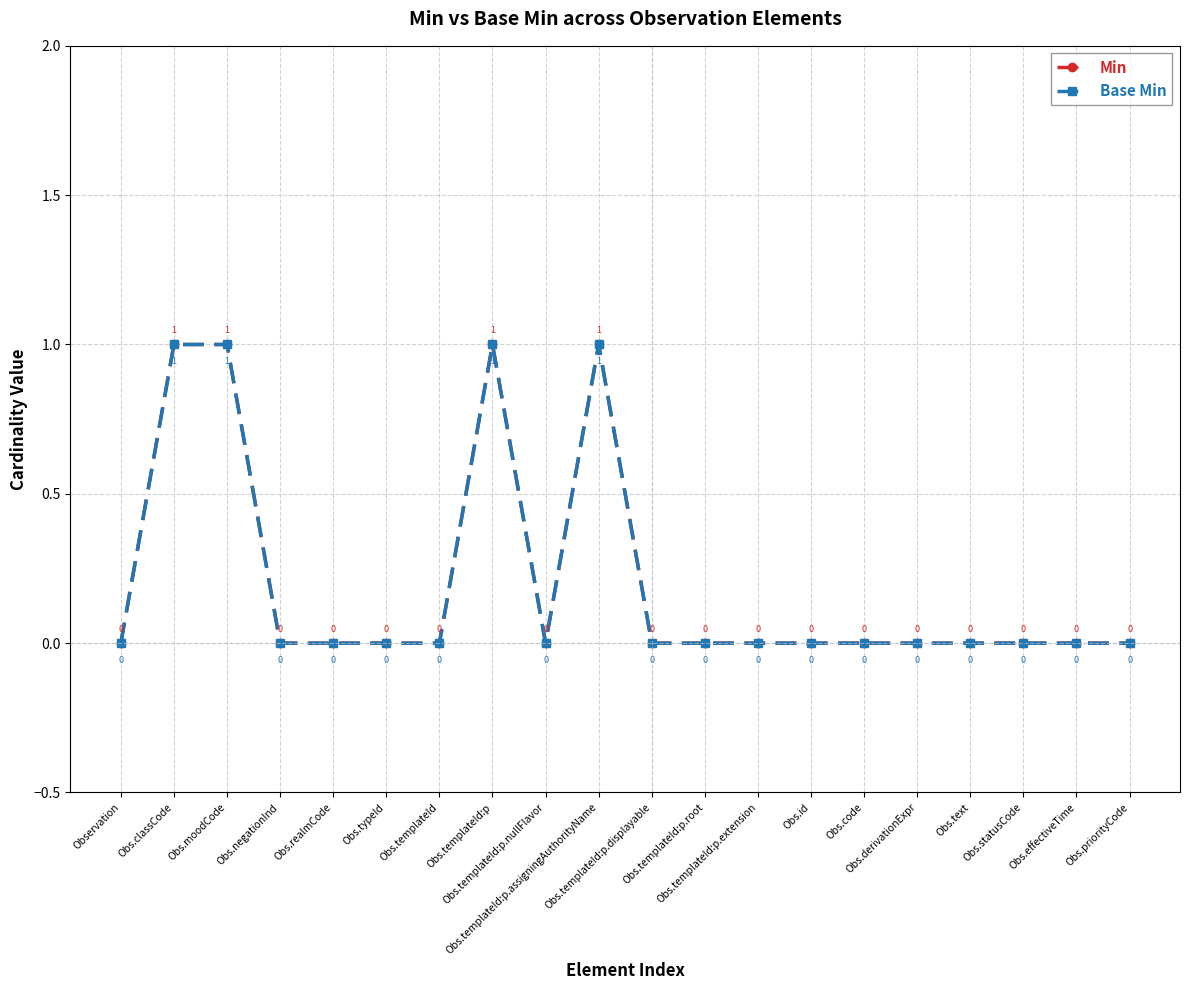

Does the chart display data point markers on the line(s)?

Yes